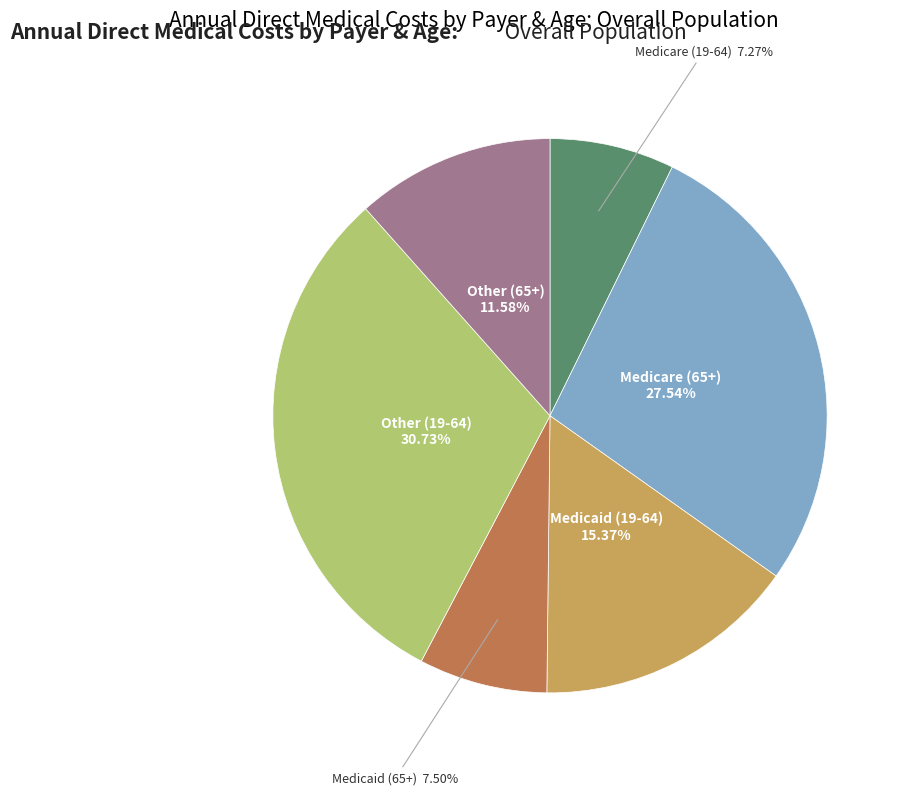

Is there a majority slice in this chart?

No